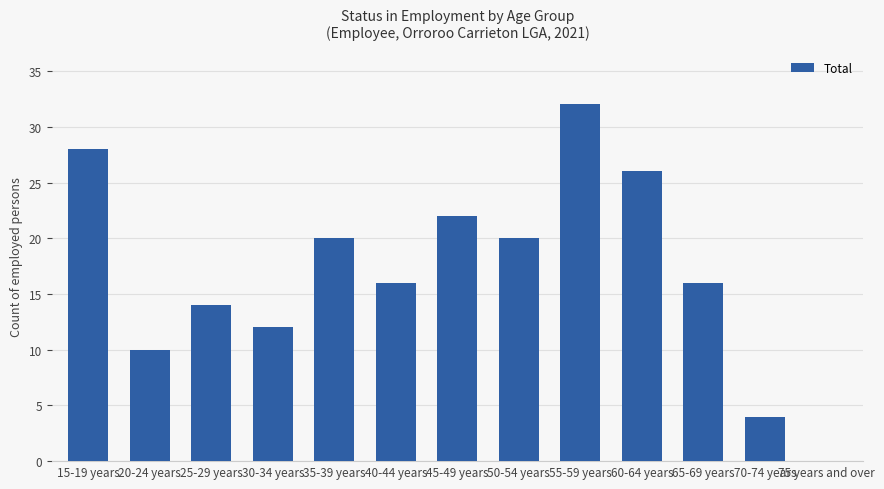

Between 65-69 years and 15-19 years, which is larger?

15-19 years